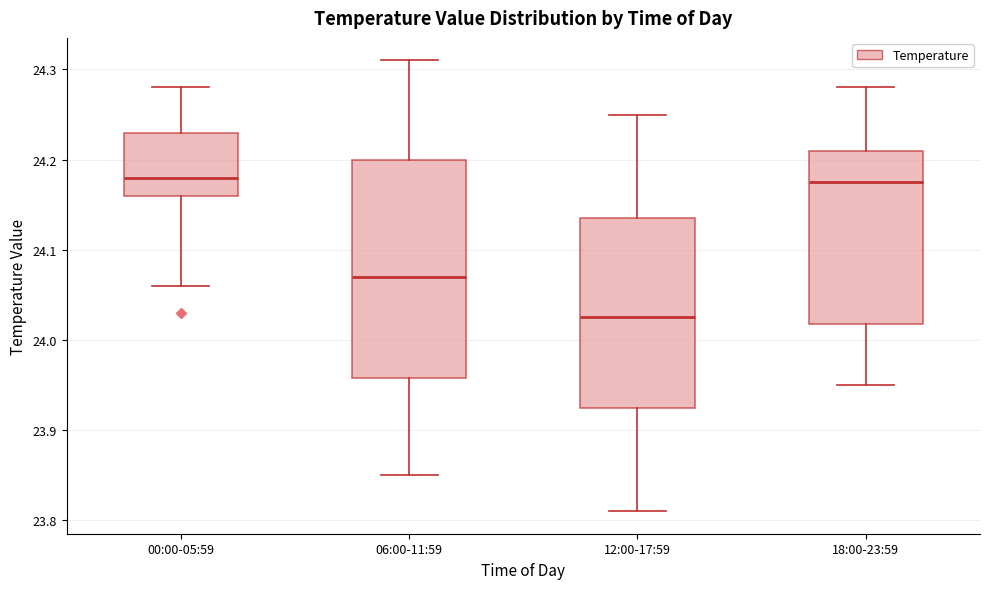

Reading left to right, transcribe this box plot: for each box, give where its median line is, the range the box spans, and where its two whiskers end, as read against the y-axis. The values are not printed on the chart, so give them approximately, as read against the axis.

00:00-05:59: median 24.18, box 24.16 to 24.23, whiskers 24.06 to 24.28
06:00-11:59: median 24.07, box 23.96 to 24.20, whiskers 23.85 to 24.31
12:00-17:59: median 24.03, box 23.93 to 24.14, whiskers 23.81 to 24.25
18:00-23:59: median 24.18, box 24.02 to 24.21, whiskers 23.95 to 24.28